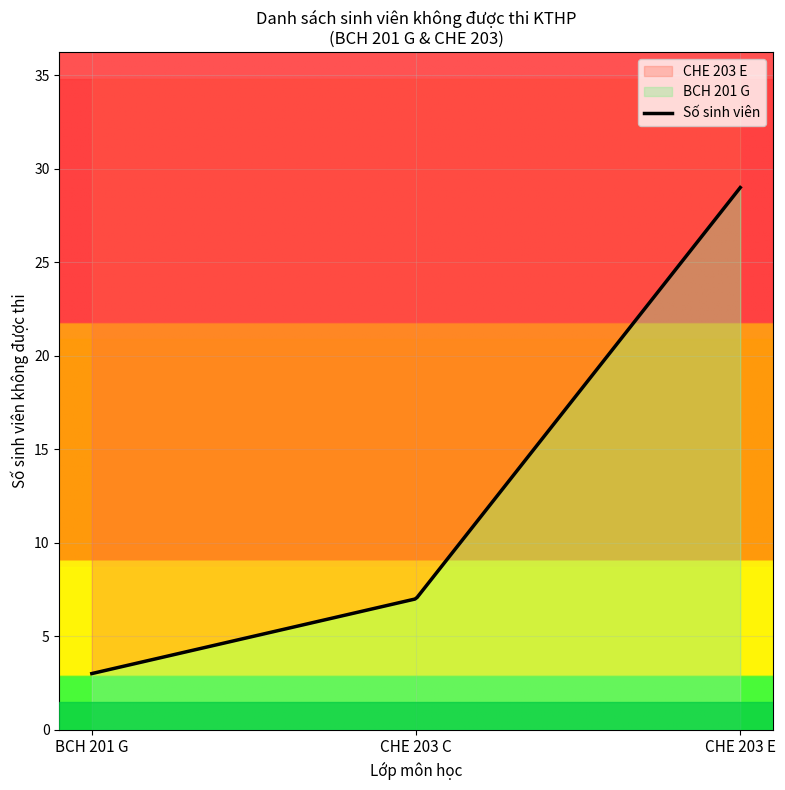

True or false: BCH 201 G and CHE 203 cross at least once.

False